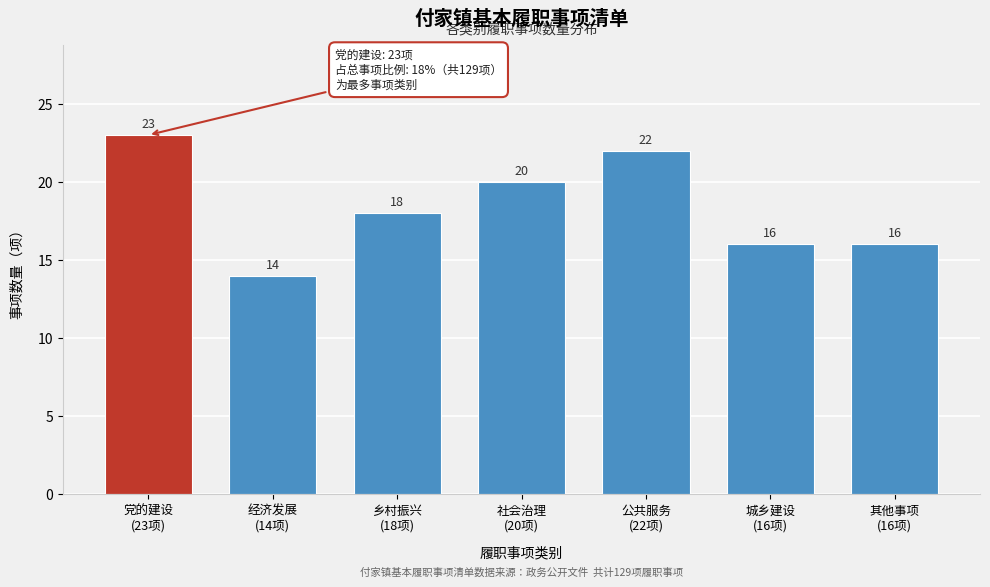

Reading right to left, what are all the values shown in this chart?

16	16	22	20	18	14	23